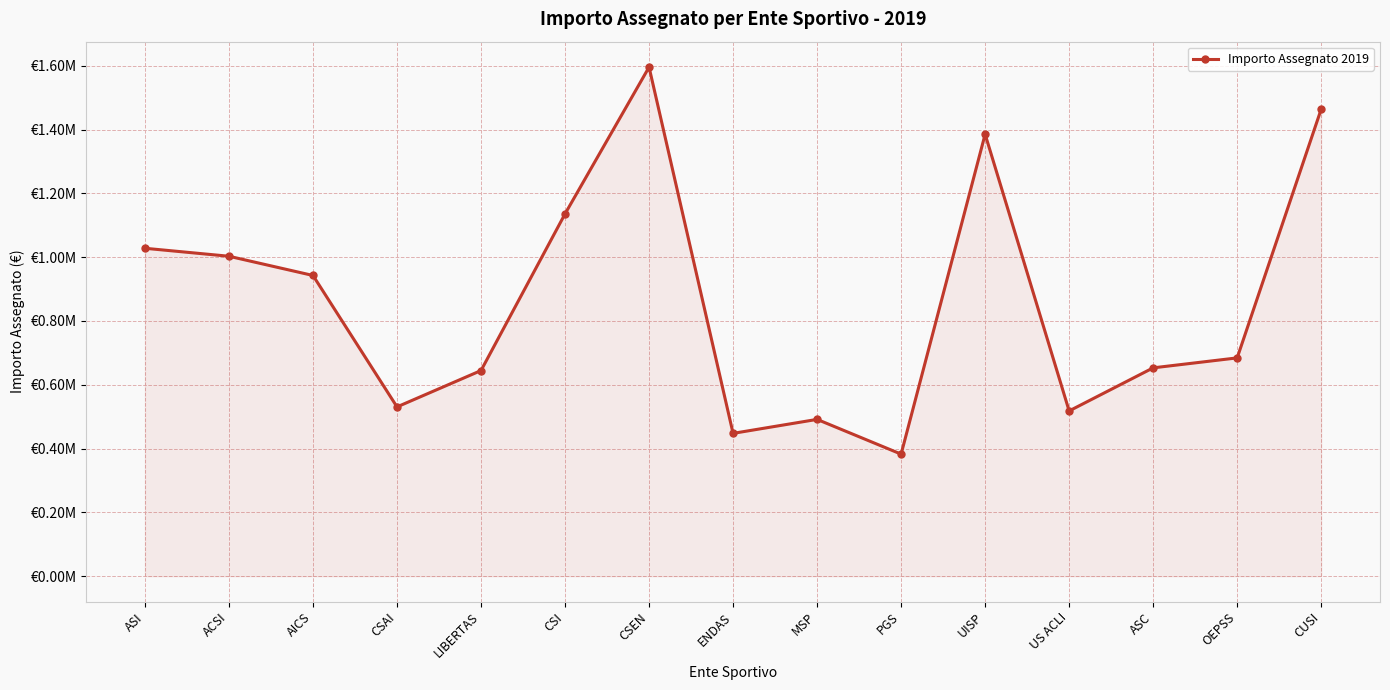

The chart shows a value of 918143.7 at OEPSS. True or false?

False